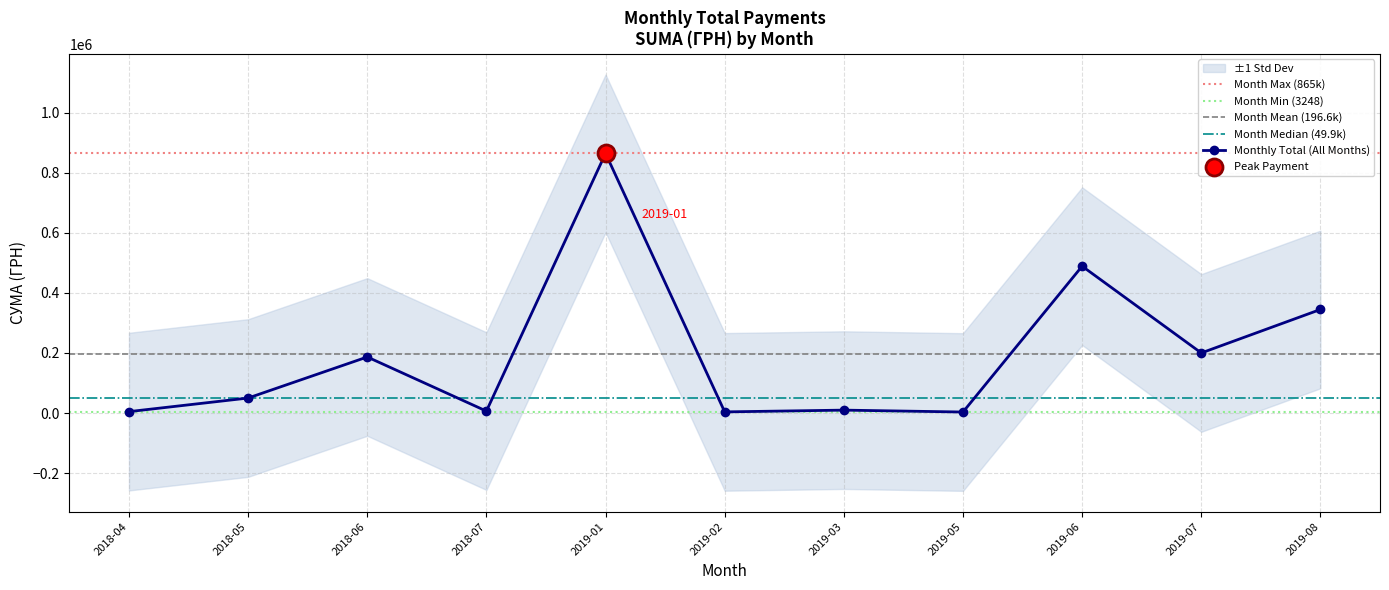

True or false: Monthly Total (All Months) has more than 0 points higher than both neighbors.

True